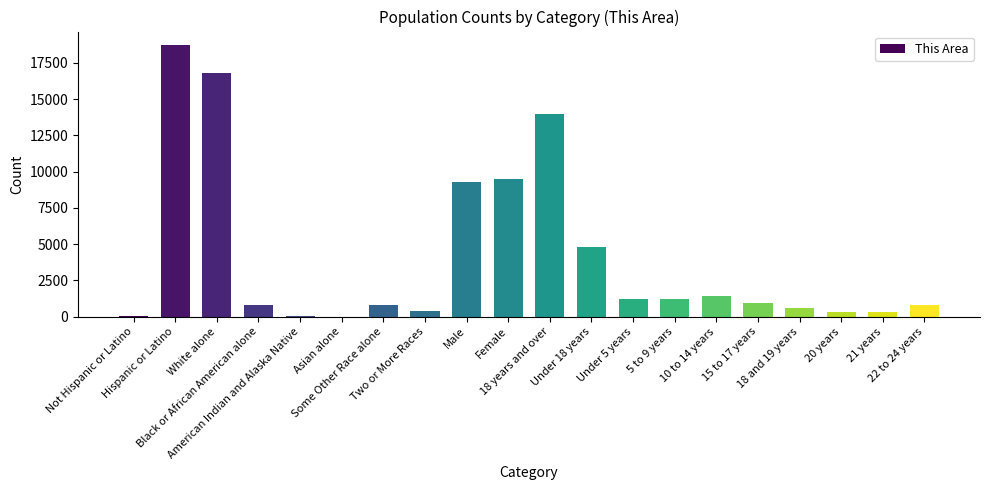

The value at Some Other Race alone is 782. True or false?

True